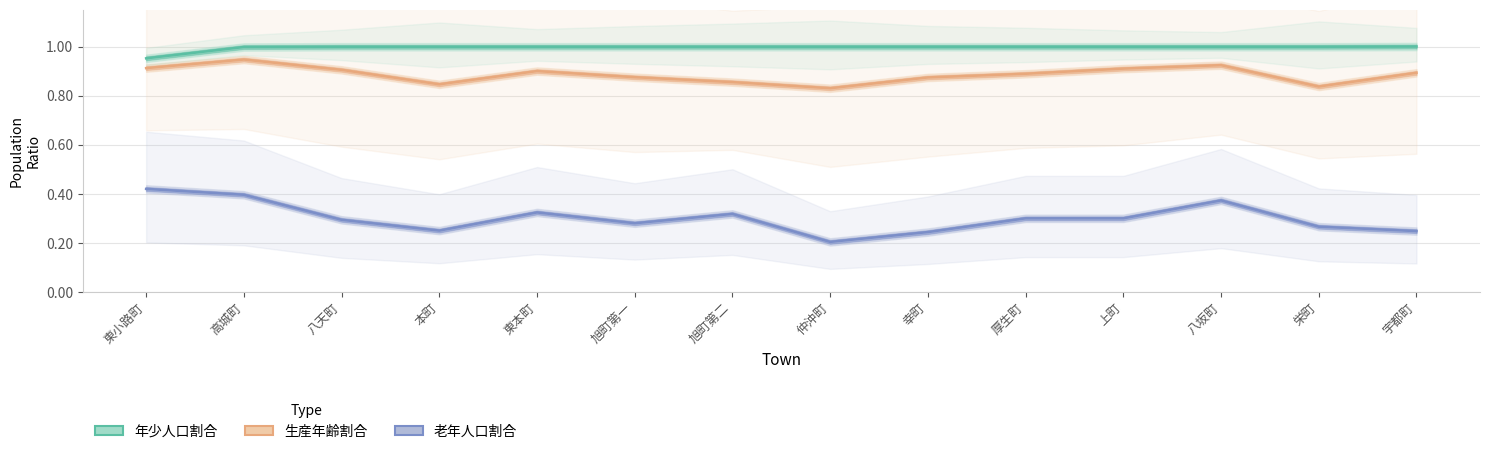

Reading right to left, what are all the values shown in this chart?

老年人口割合: 0.2	0.3	0.4	0.3	0.3	0.2	0.2	0.3	0.3	0.3	0.3	0.3	0.4	0.4
生産年齢割合: 0.9	0.8	0.9	0.9	0.9	0.9	0.8	0.9	0.9	0.9	0.8	0.9	0.9	0.9
年少人口割合: 1.0	1.0	1.0	1.0	1.0	1.0	1.0	1.0	1.0	1.0	1.0	1.0	1.0	1.0